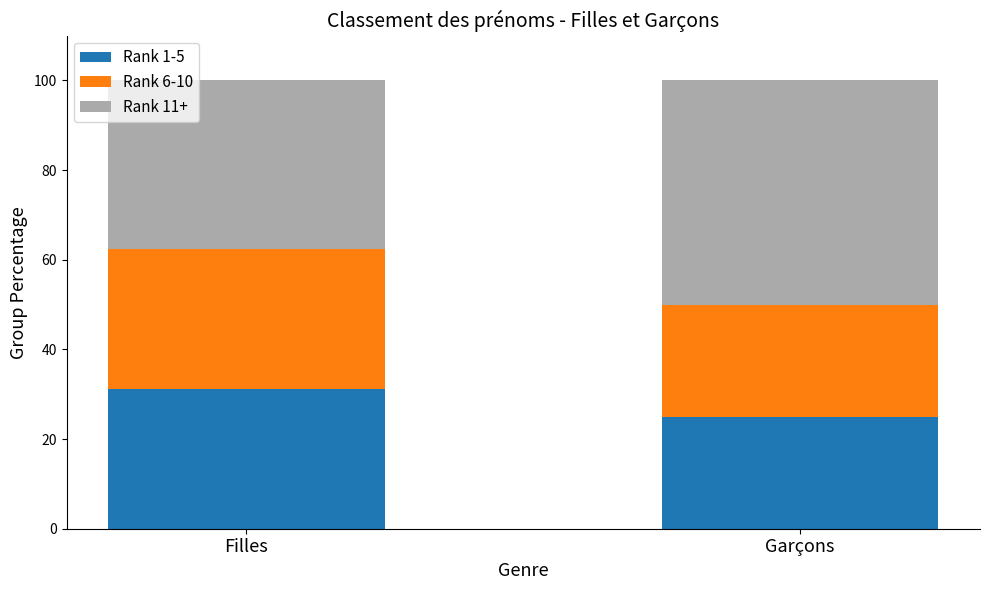

Which category has the lowest value in the Rank 1-5 series?

Garçons